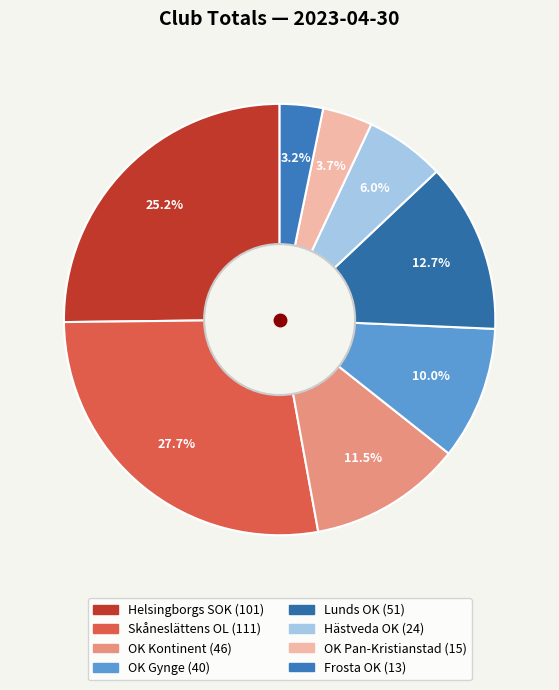

Is there any slice that represents more than half of the pie?

No